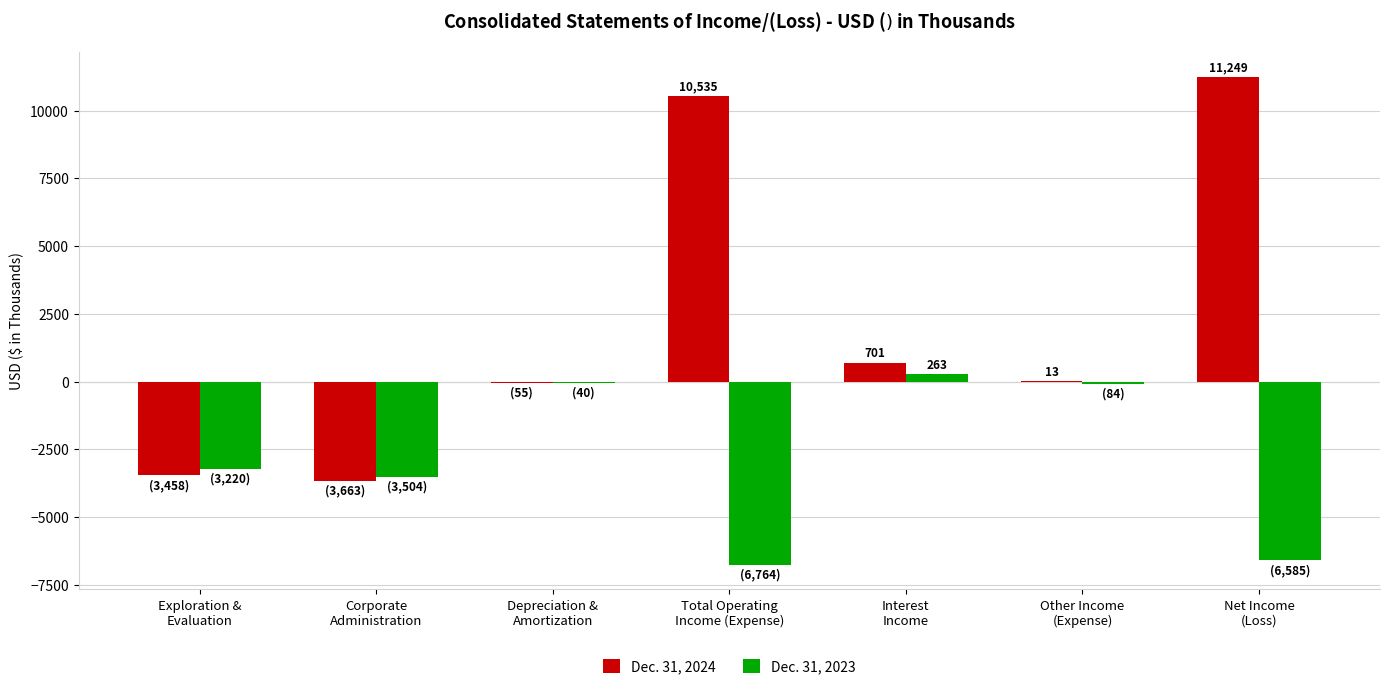

Which series has the largest total across all categories?

Dec. 31, 2024